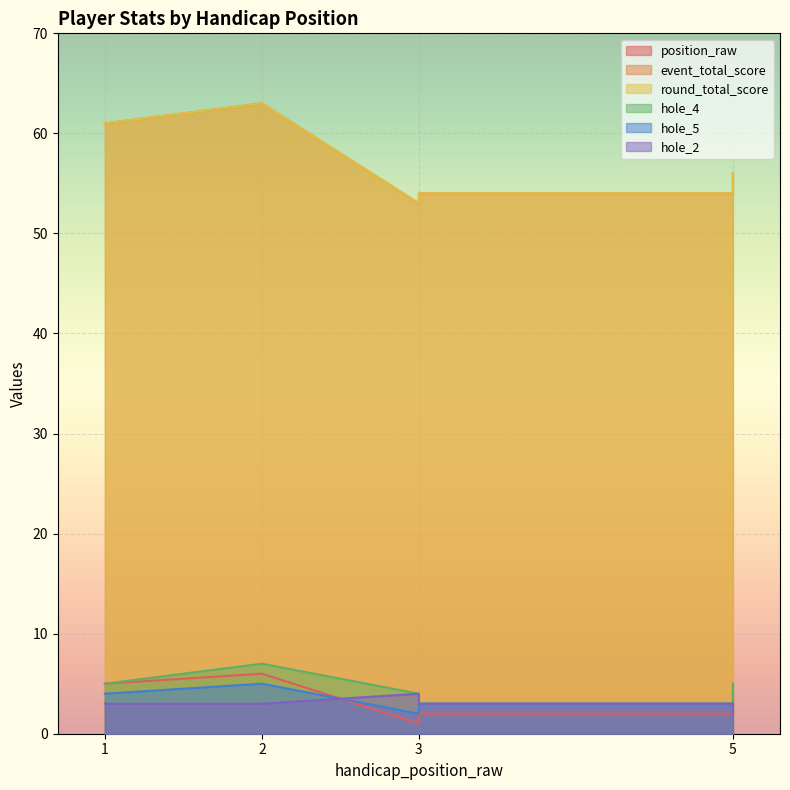

The hole_2 series shows 1 at 5. True or false?

False